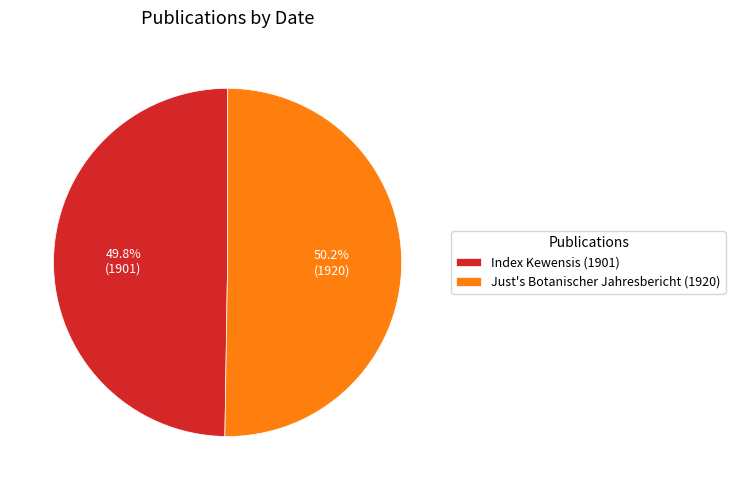

What percentage is the Just's Botanischer Jahresbericht (1920) slice, to the nearest percent?

50%